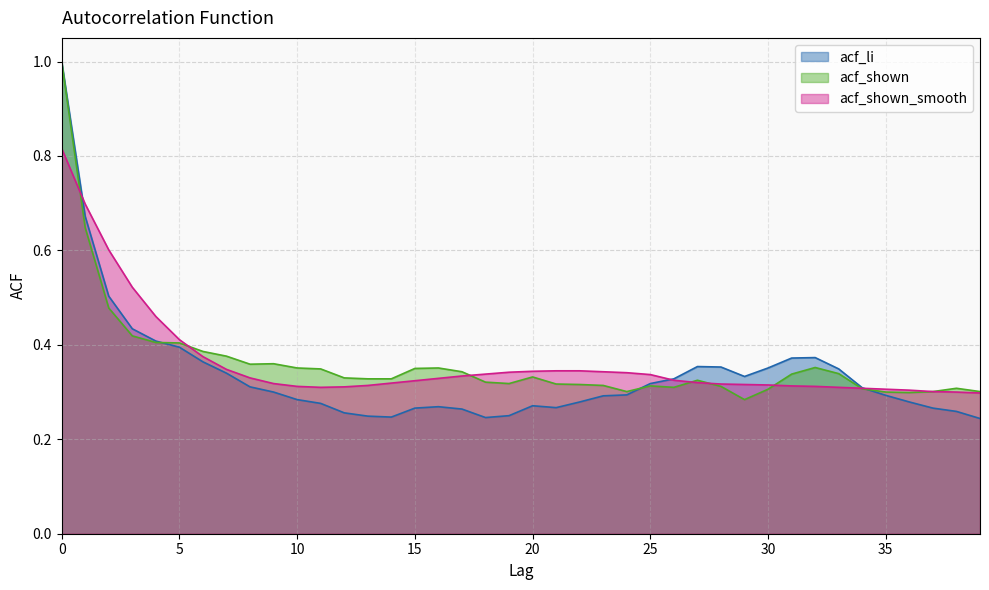

In acf_li, how many points are lower than both neighbors (excluding endpoints)?

4